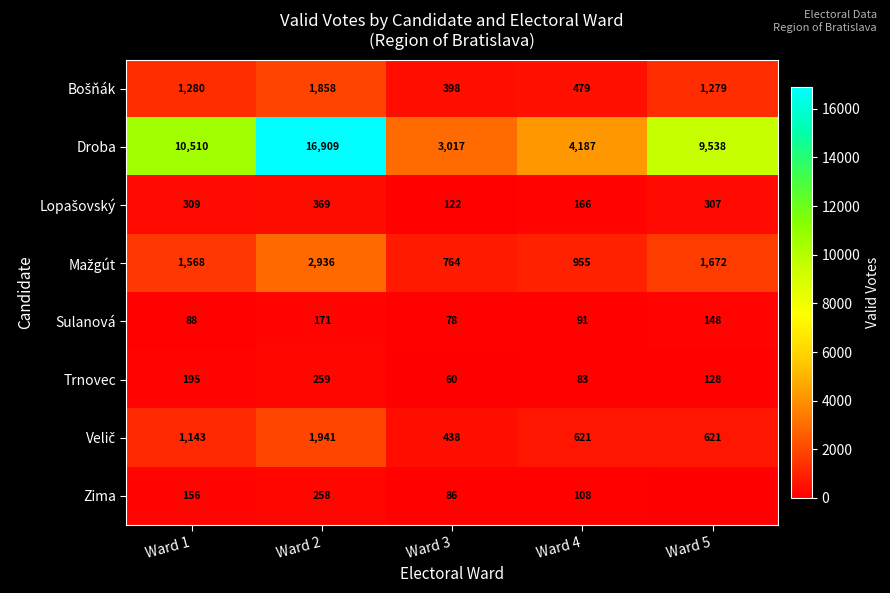

How many data points does each series have?

5